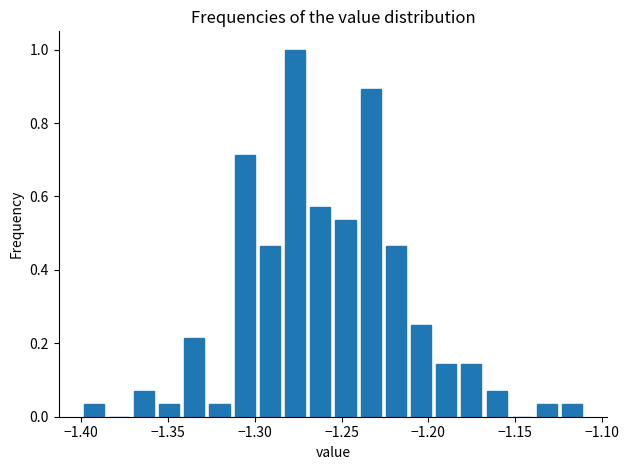

Around what value on the x-axis is the tallest bar? Give the approximate position of its centre, as read against the axis.

-1.275